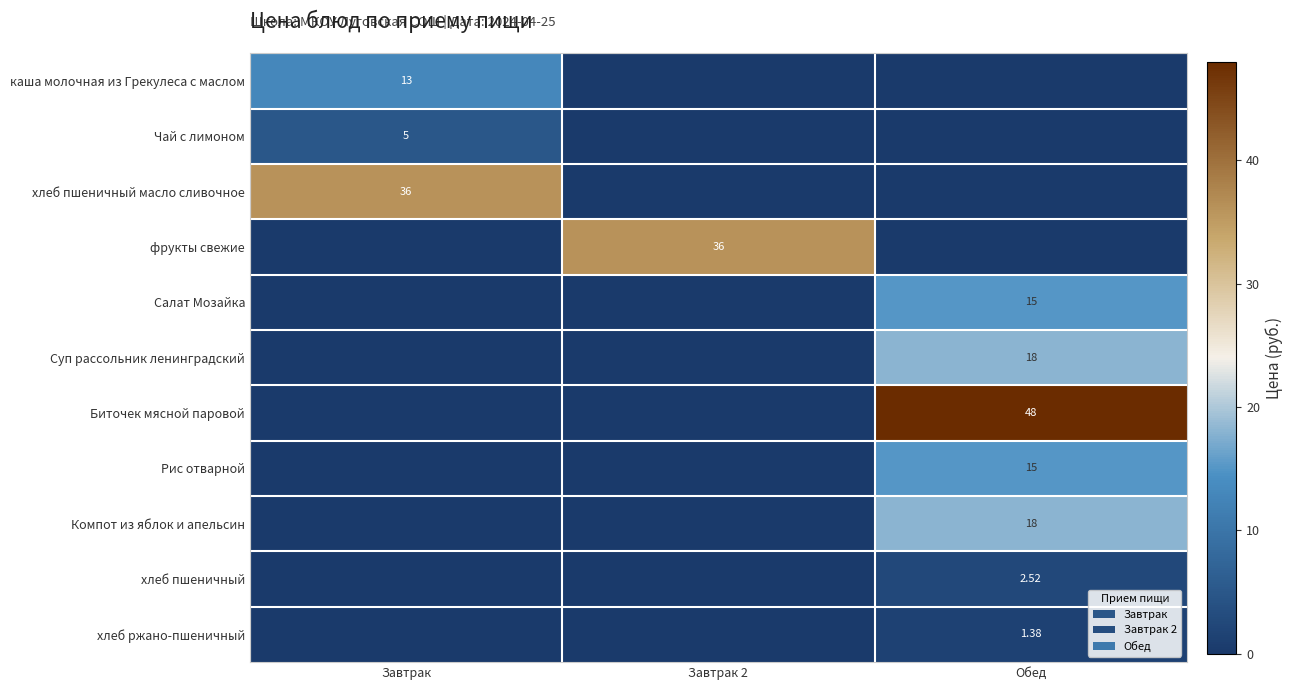

How many data points in Рис отварной are above 0?

1